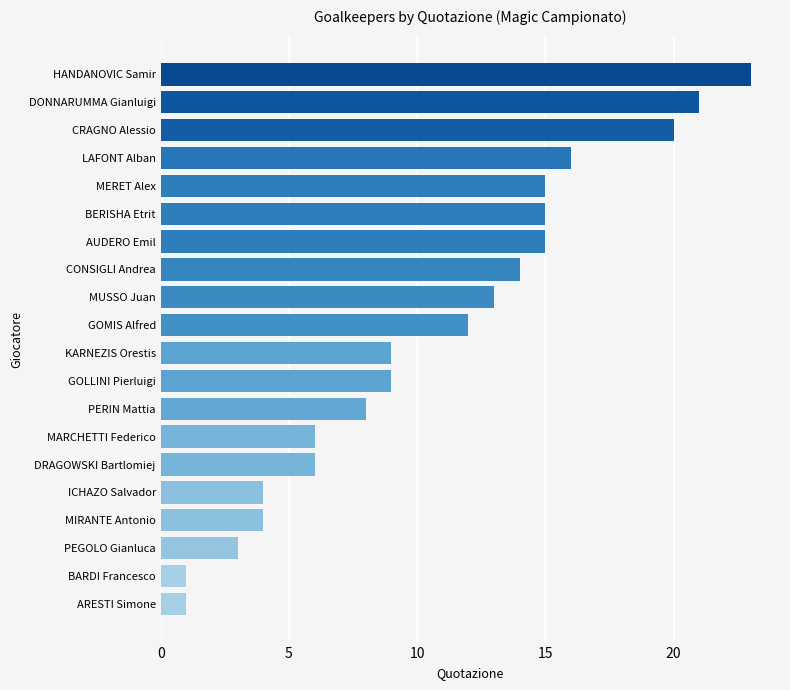

What is the minimum value shown in the chart?

1